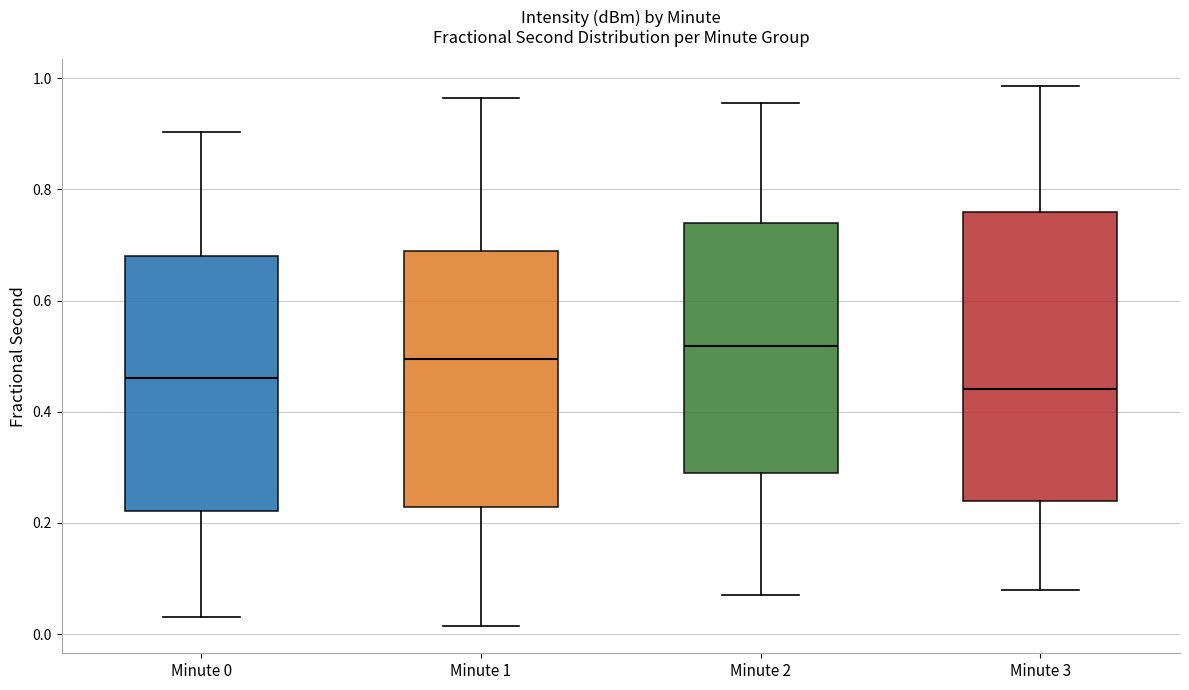

Comparing the boxes themselves (not the whiskers), which one is the tallest?

Minute 3